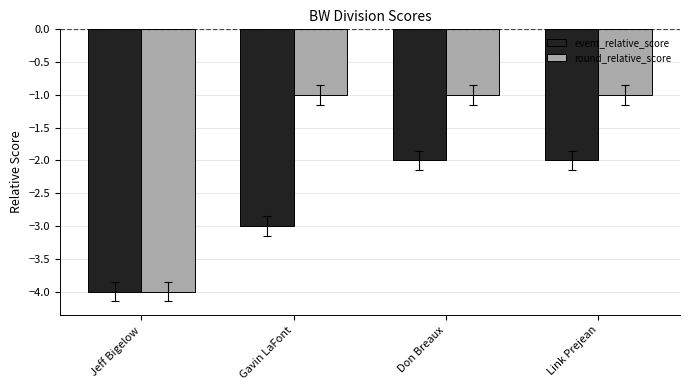

Reading right to left, what are all the values shown in this chart?

event_relative_score: Link Prejean=-2	Don Breaux=-2	Gavin LaFont=-3	Jeff Bigelow=-4
round_relative_score: Link Prejean=-1	Don Breaux=-1	Gavin LaFont=-1	Jeff Bigelow=-4